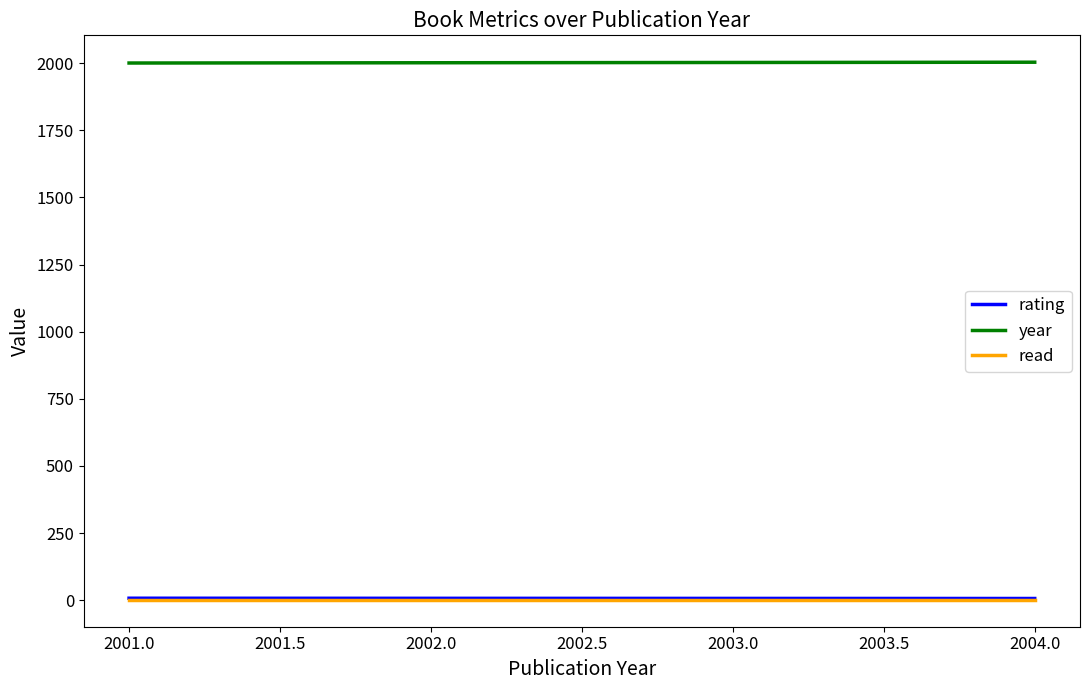

The value of year at 2004.0 is 3270. True or false?

False